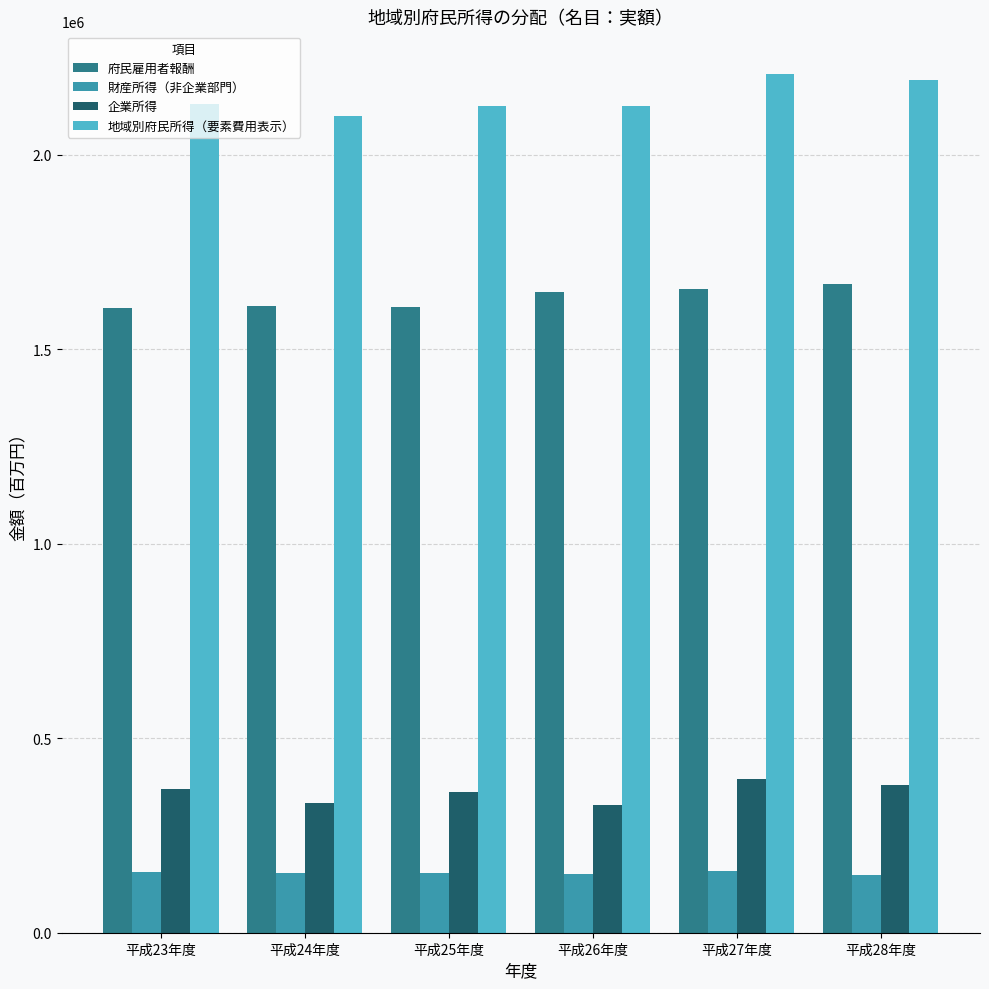

What is the label of the 2nd bar from the left?

平成24年度